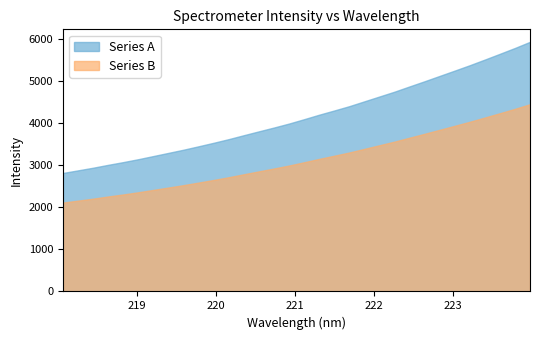

True or false: the data has more than 1 interior local peaks.

False